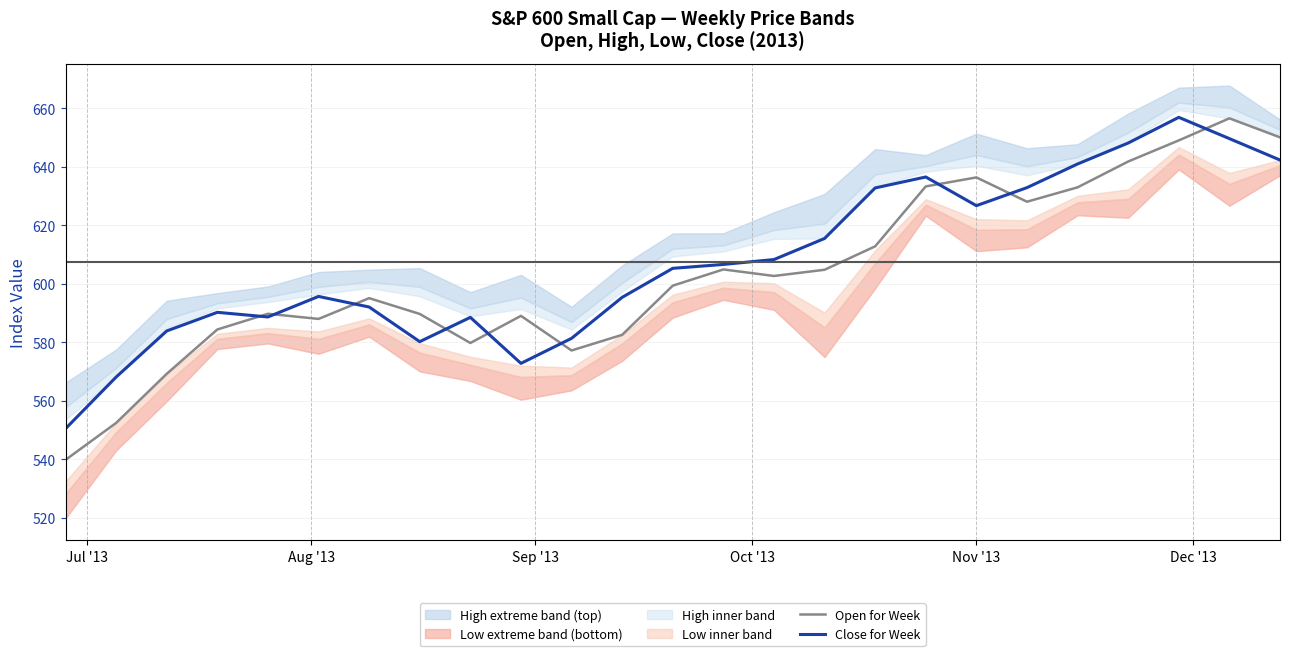

Which series ends up on top after the final intersection of Close for Week and Open for Week?

Open for Week